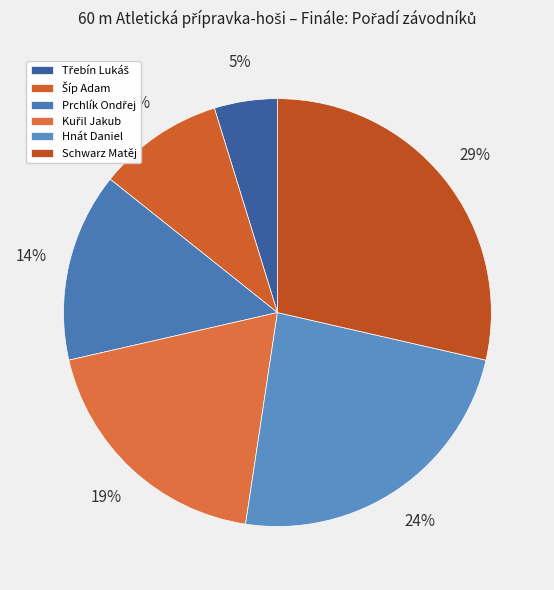

What percentage is the Třebín Lukáš slice, to the nearest percent?

5%